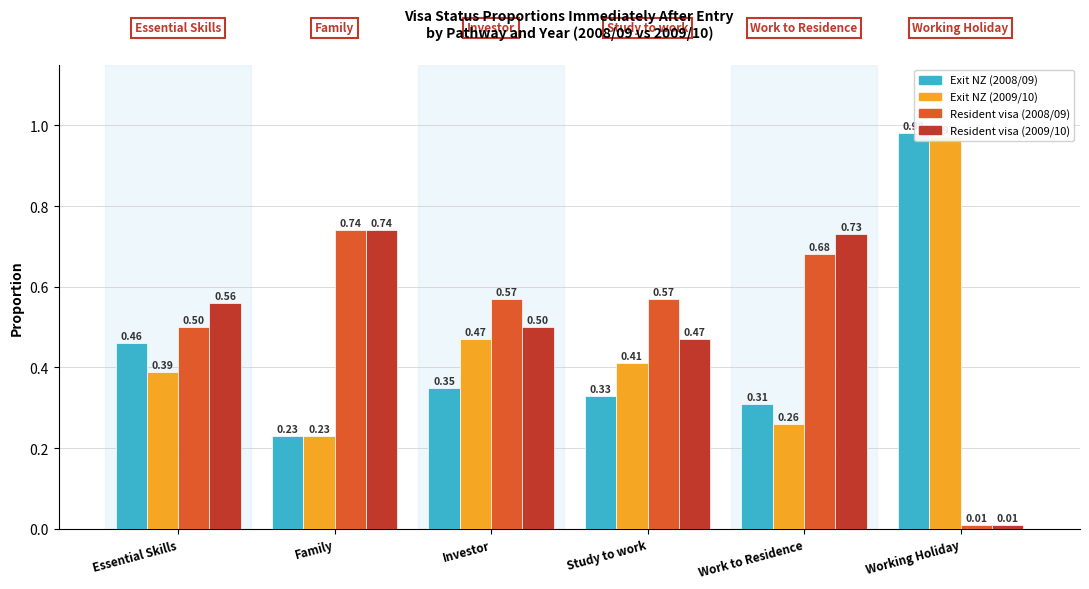

Rank the series by their maximum value, from lowest to highest.

Resident visa (2008/09), Resident visa (2009/10), Exit NZ (2009/10), Exit NZ (2008/09)